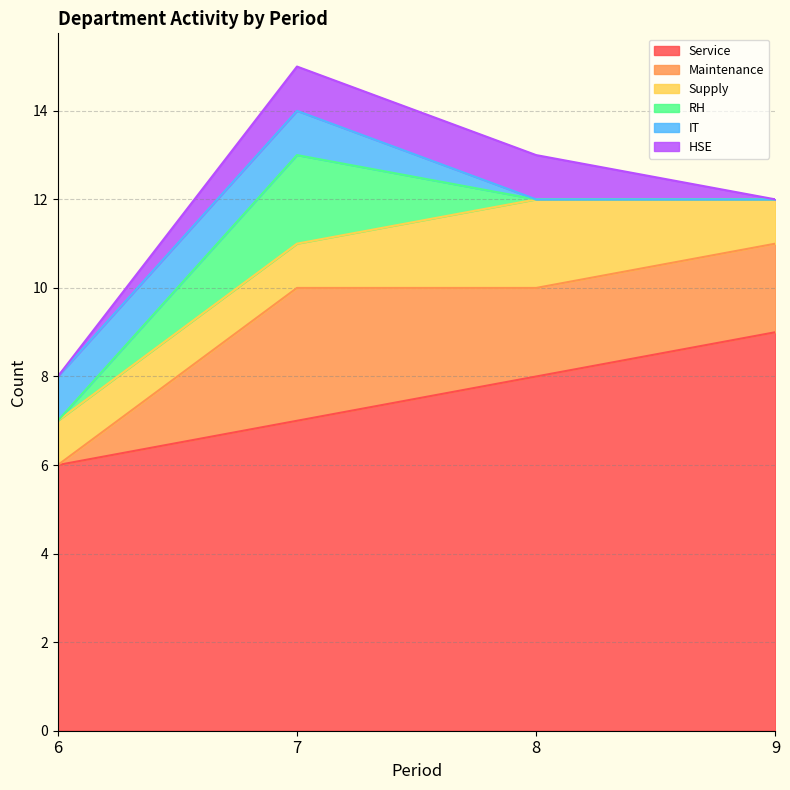

True or false: RH and Service intersect in this chart.

False